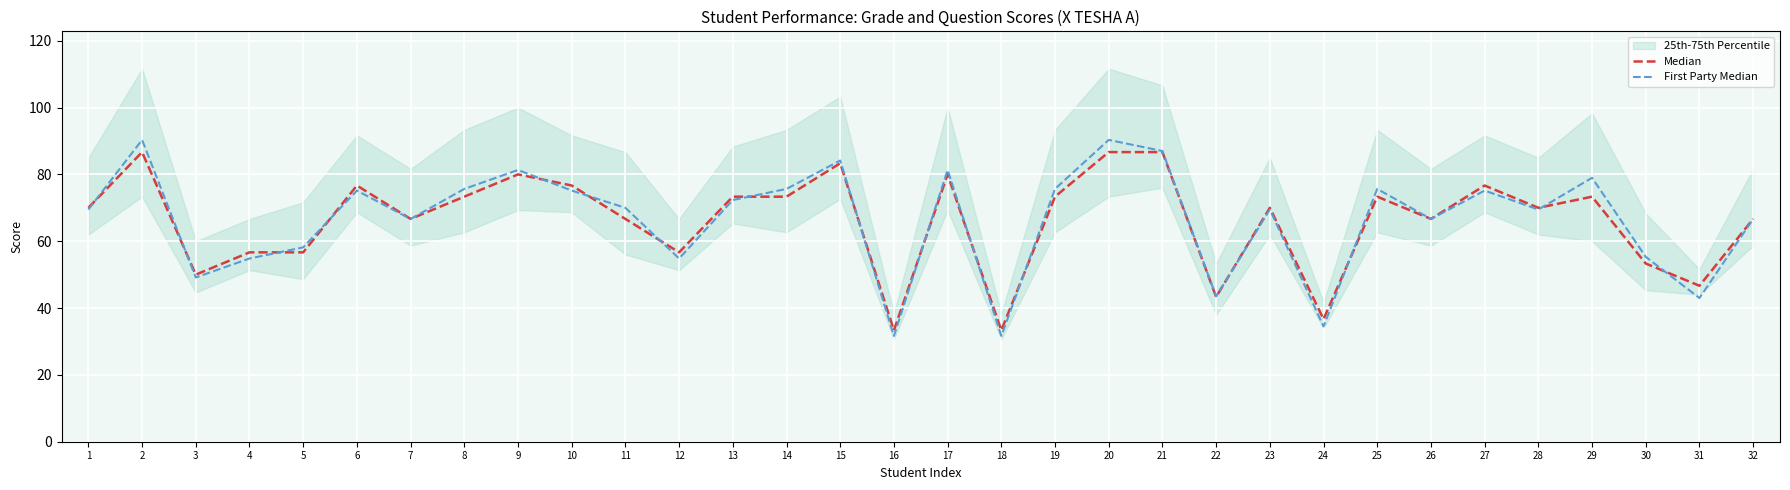

What is the difference between the second highest and minimum values in the First Party Median series?

58.7